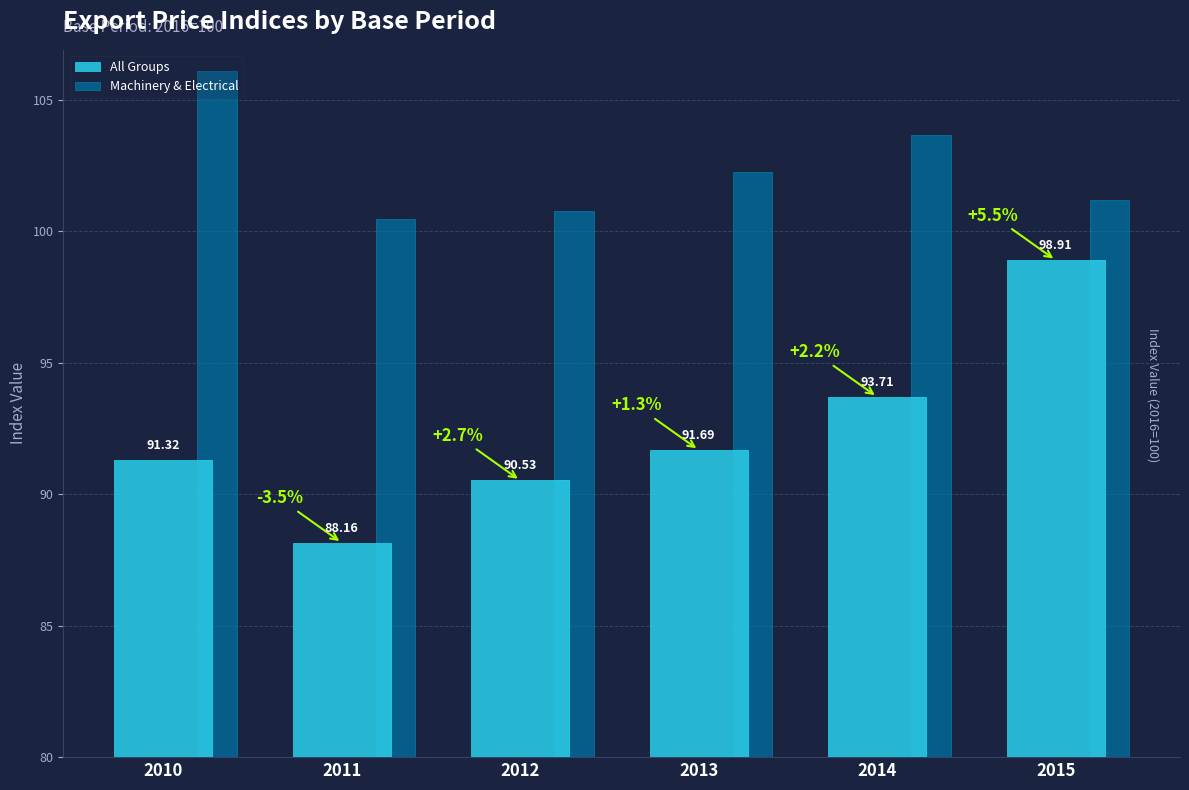

What is the difference between the highest and lowest values at 2013?

10.6